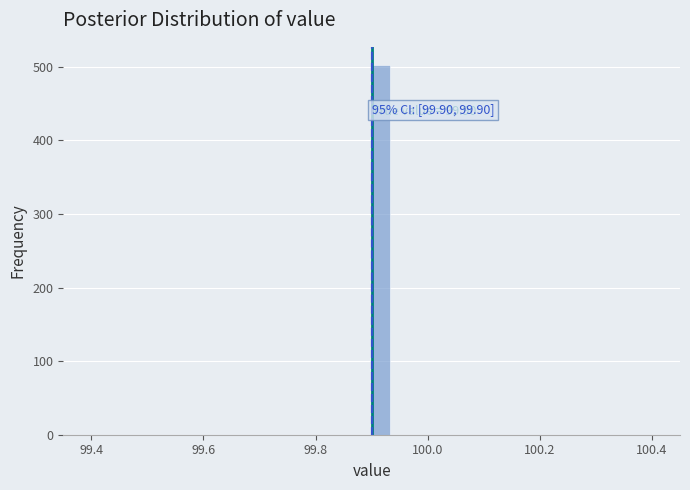

Read against the x-axis, roughly where is the centre of the tallest bar?

99.92